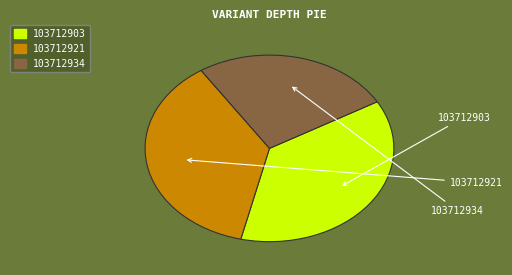

Combined, do 103712921 and 103712934 account for over 50%?

Yes